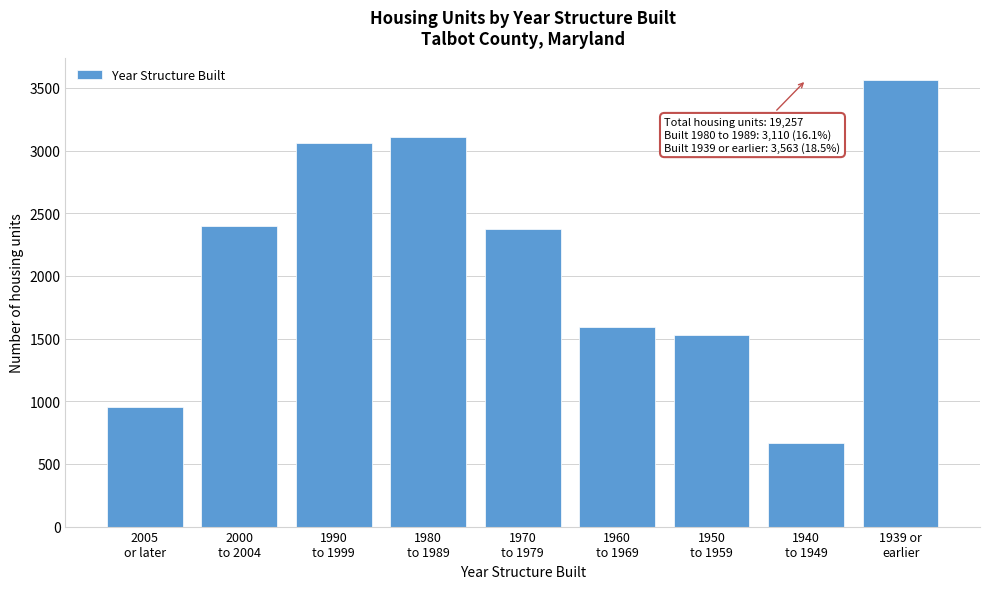

Reading left to right, what are all the values shown in this chart?

958	2395	3062	3110	2373	1596	1530	670	3563